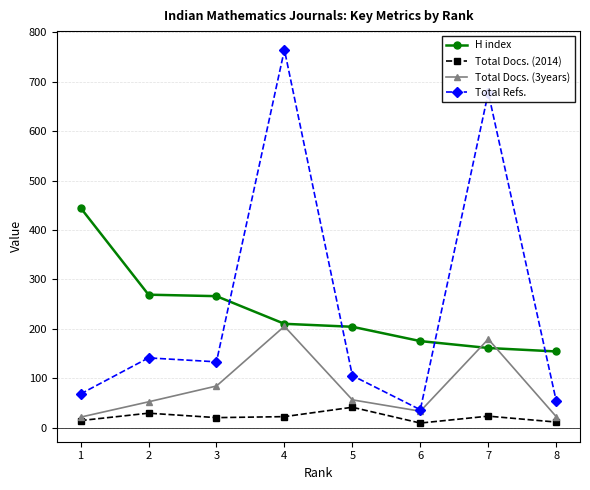

The Total Docs. (2014) series shows 29 at 2. True or false?

True